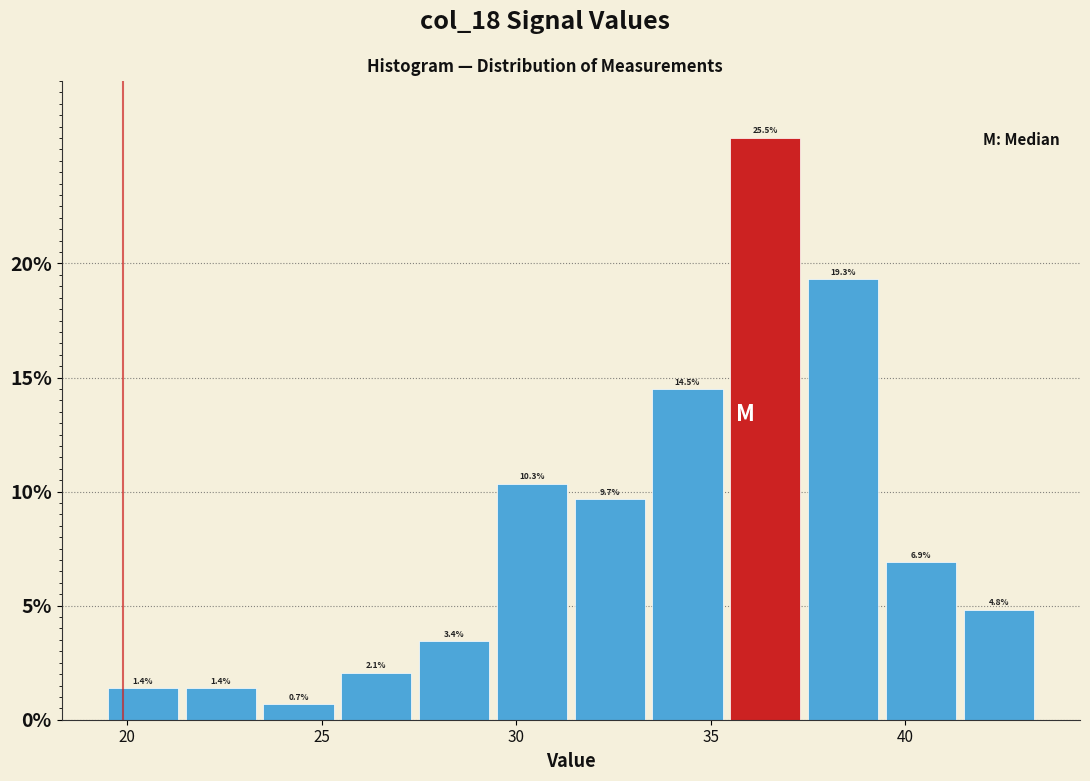

Reading left to right, transcribe this chart: for each bar, give the range it covers on the x-axis and its height. The bar edges are not printed on the chart, so give them approximately, as read against the axis.

19.4 to 21.4: 1.4
21.4 to 23.4: 1.4
23.4 to 25.4: 0.7
25.4 to 27.4: 2.1
27.4 to 29.4: 3.4
29.4 to 31.4: 10.3
31.4 to 33.4: 9.7
33.4 to 35.4: 14.5
35.4 to 37.4: 25.5
37.4 to 39.4: 19.3
39.4 to 41.4: 6.9
41.4 to 43.4: 4.8